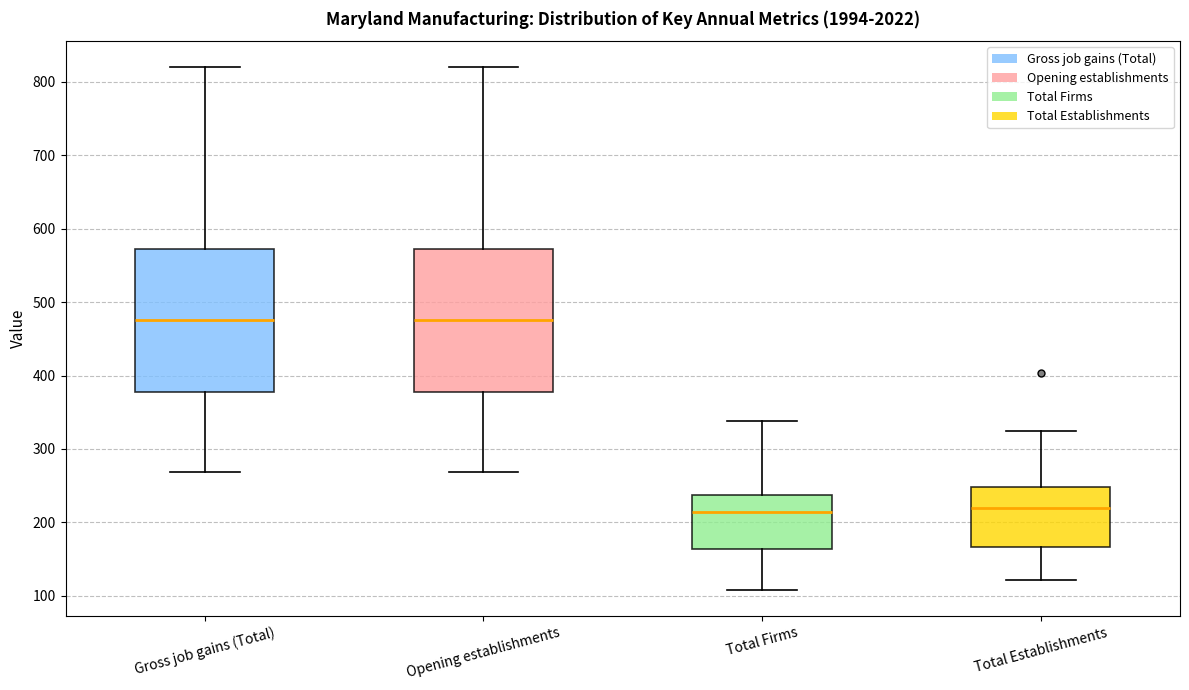

Where does the median line of the box for Total Establishments sit on the y-axis? The values are not printed on the chart, so give them approximately, as read against the axis.

220